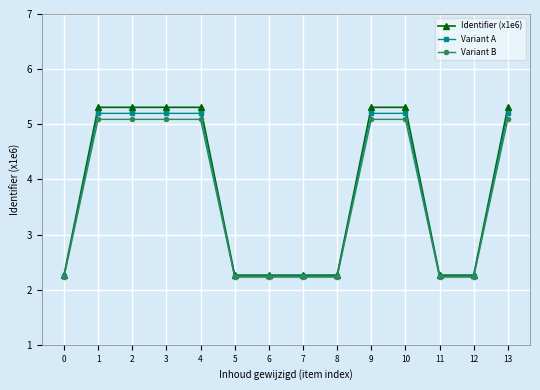

What is the sum of all Variant B values?

51.2